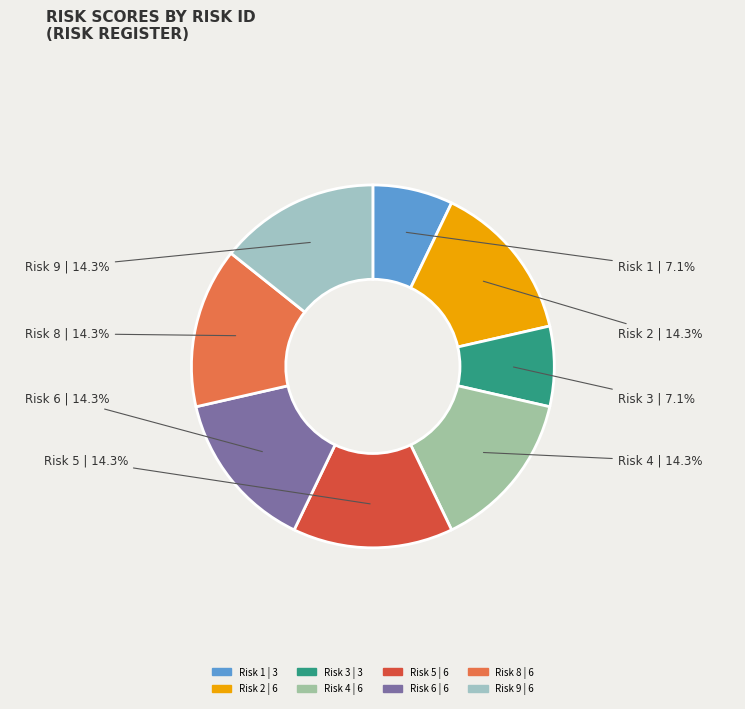

To the nearest percent, what is the combined percentage of Risk 1 and Risk 6?

21%